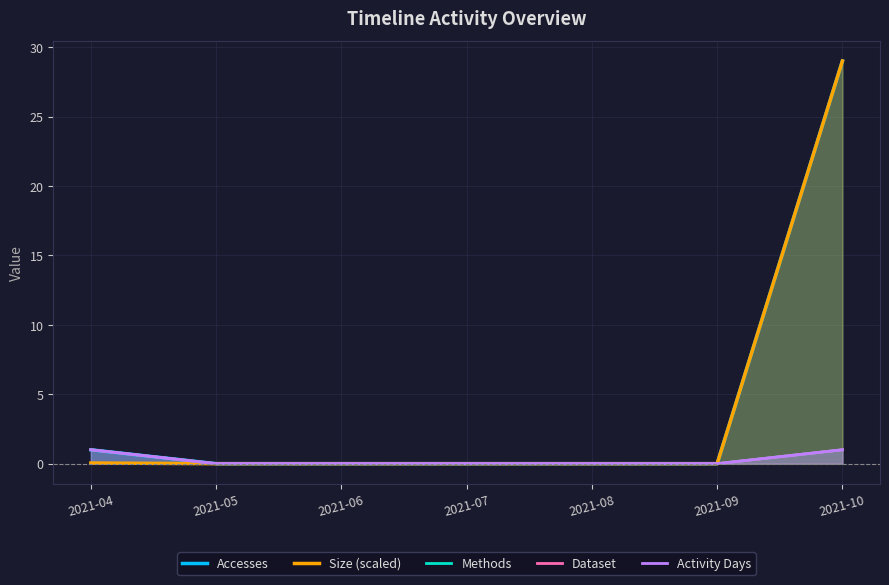

At which label is Size (scaled) closest to 14?

2021-04